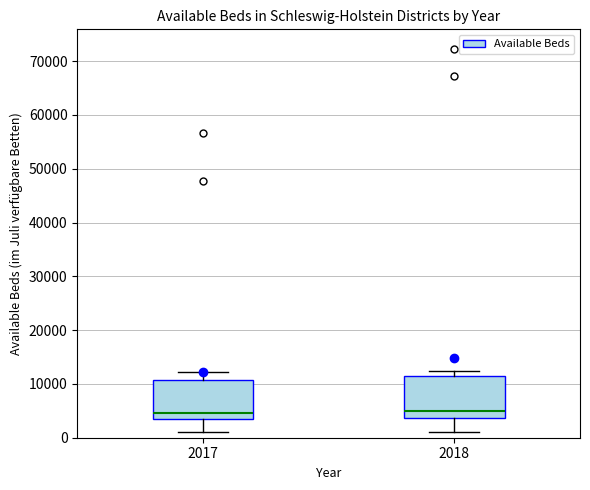

Reading left to right, read every box against the y-axis: the position of its median line, the range the box covers, and the ends of its whiskers. The values are not printed on the chart, so give them approximately, as read against the axis.

2017: median 5000, box 4000 to 11000, whiskers 1000 to 12000
2018: median 5000, box 4000 to 12000, whiskers 1000 to 12000 (just above the box's upper edge)